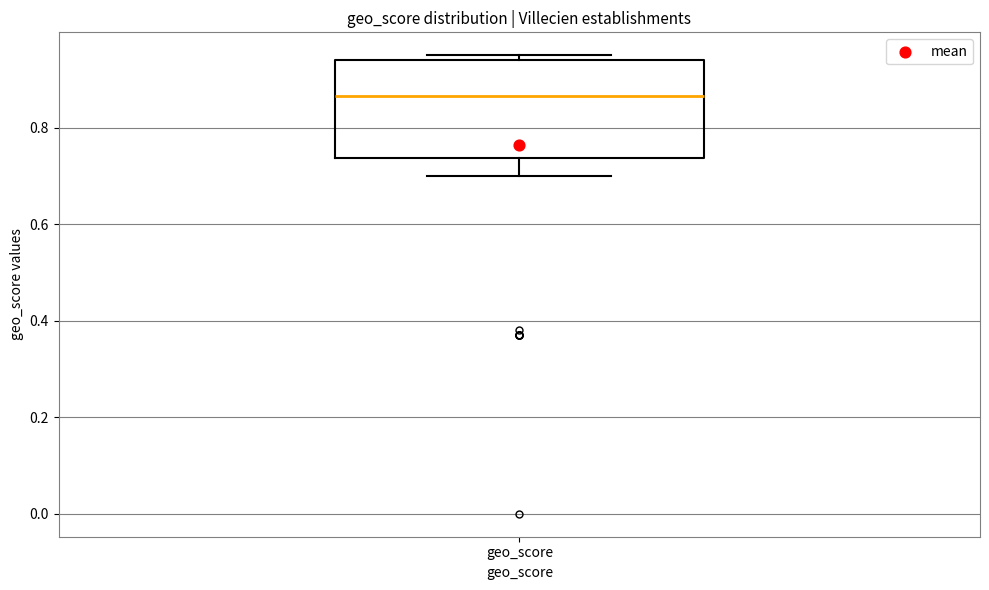

Transcribe this box plot: give where the median line is, the range the box spans, and where the two whiskers end, as read against the y-axis. The values are not printed on the chart, so give them approximately, as read against the axis.

median 0.86, box 0.74 to 0.94, whiskers 0.70 to 0.96